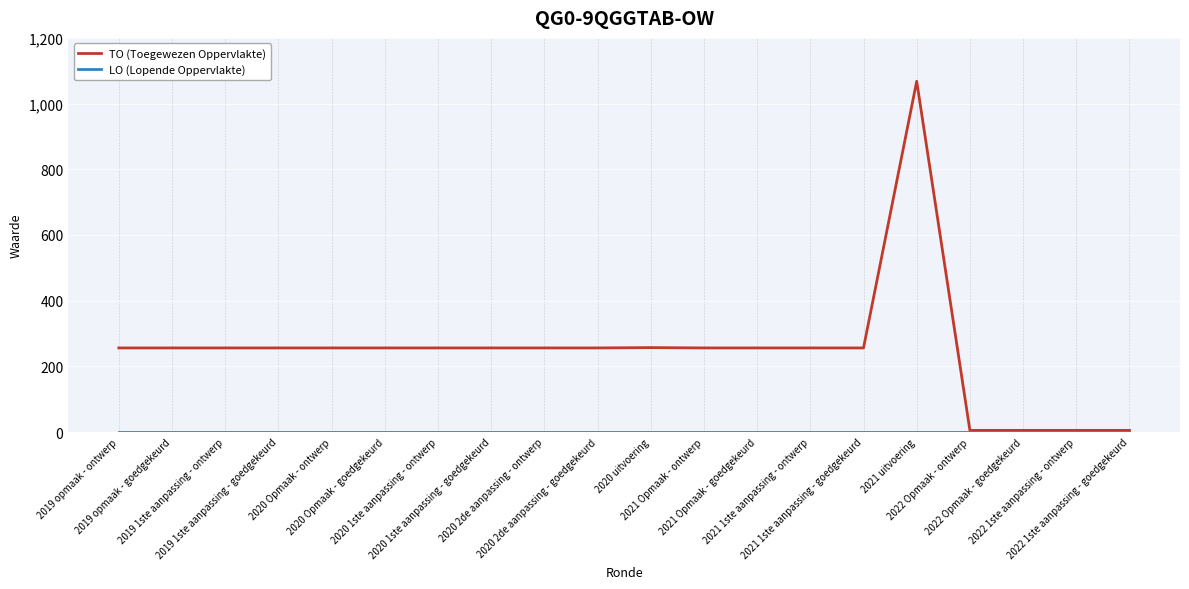

Does the chart display data point markers on the line(s)?

No